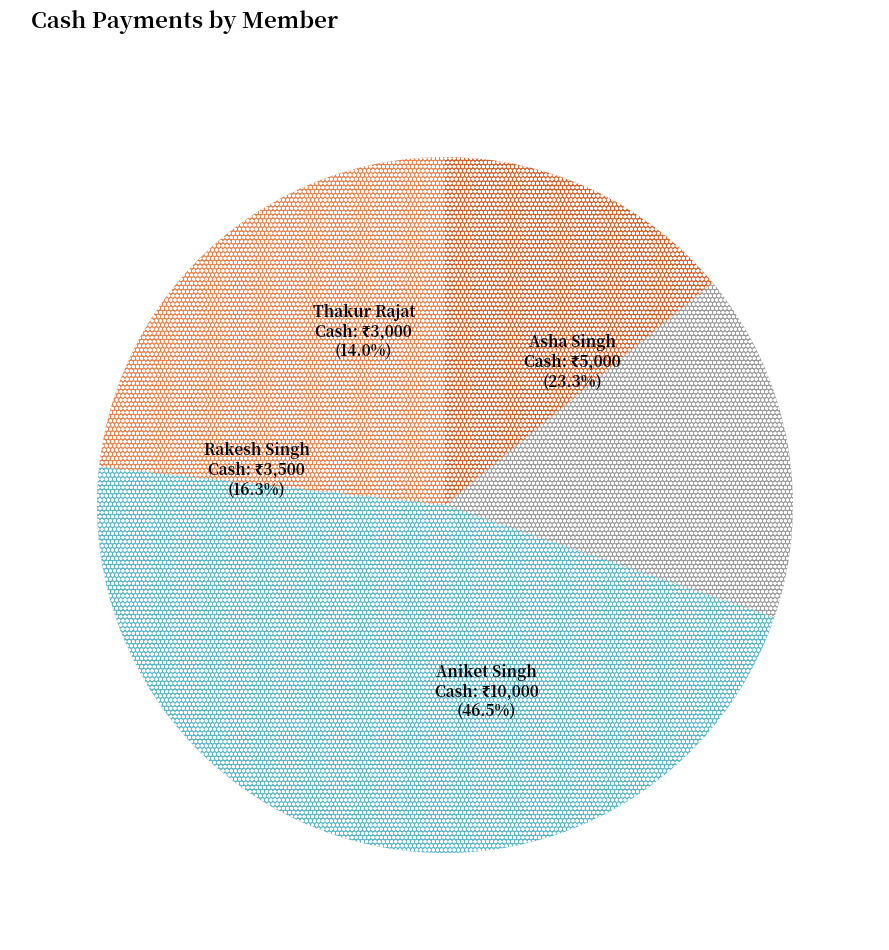

To the nearest percent, what is the difference between the largest and smallest slice percentages?

33%